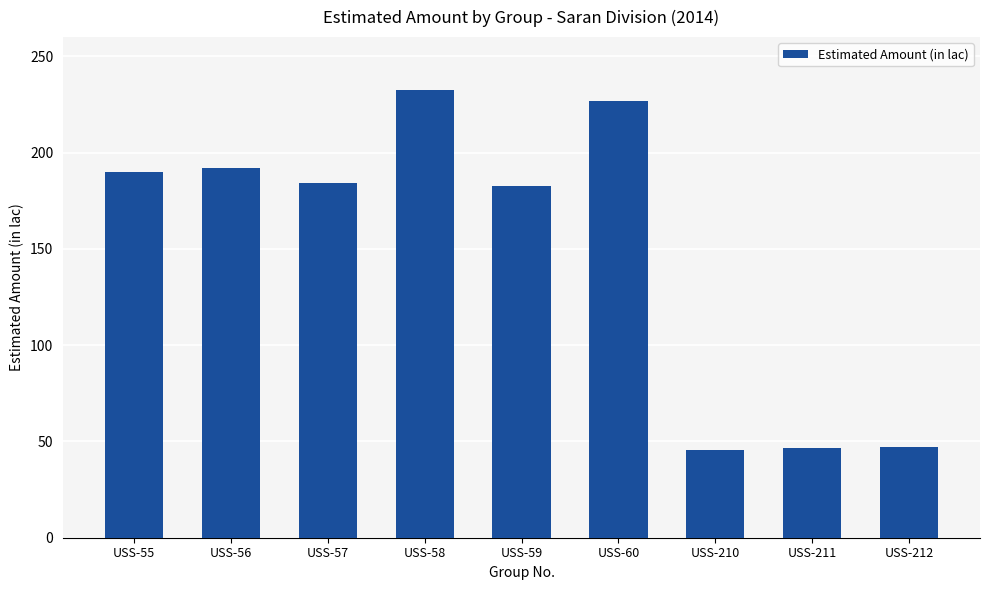

Count the number of categories in the chart.

9